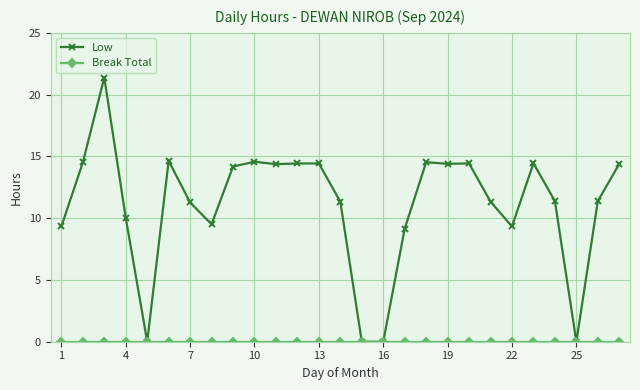

What is the highest value of the Low series?

21.4